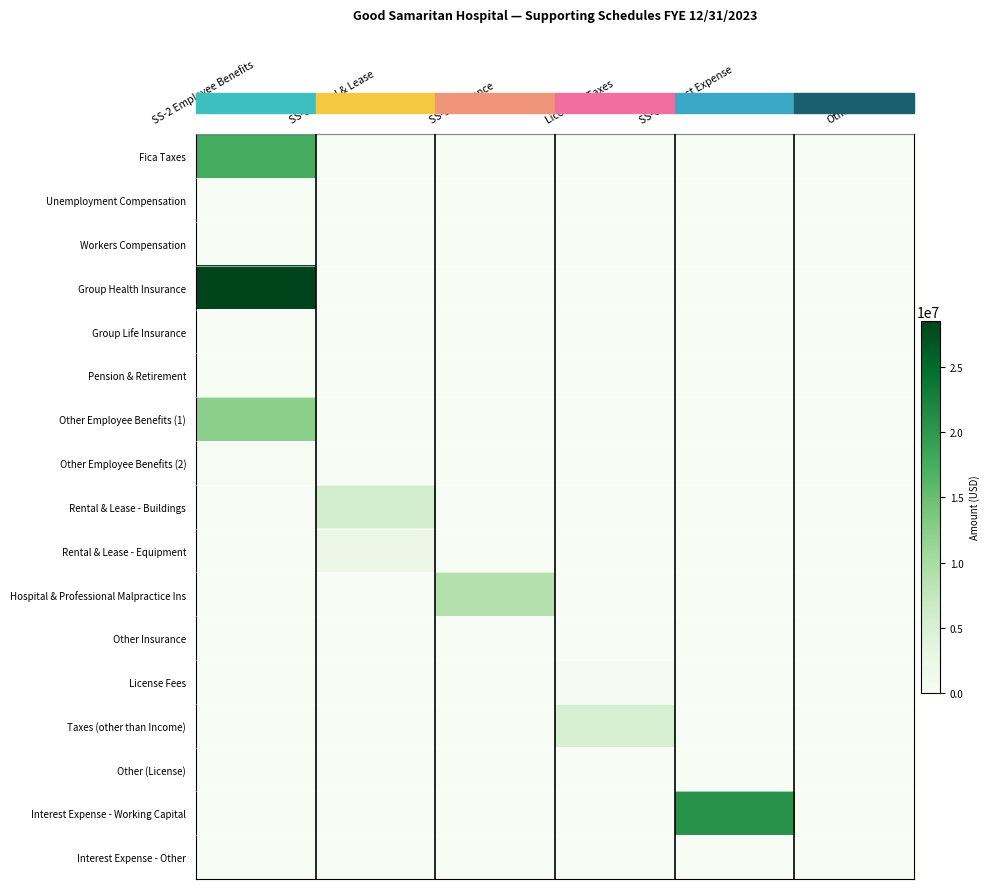

At License & Taxes, list the series in order from largest to smallest.

Taxes (other than Income), License Fees, Fica Taxes, Unemployment Compensation, Workers Compensation, Group Health Insurance, Group Life Insurance, Pension & Retirement, Other Employee Benefits (1), Other Employee Benefits (2), Rental & Lease - Buildings, Rental & Lease - Equipment, Hospital & Professional Malpractice Ins, Other Insurance, Other (License), Interest Expense - Working Capital, Interest Expense - Other